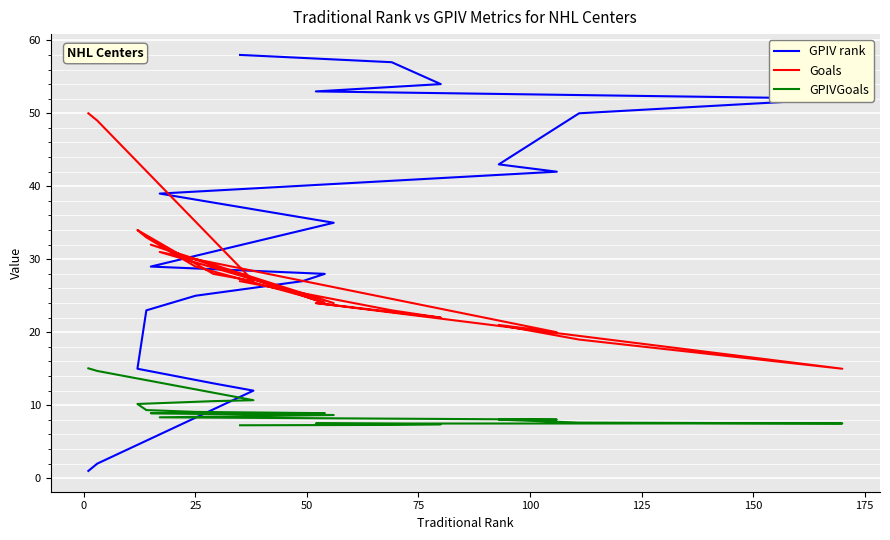

How many lines are shown in the chart?

3